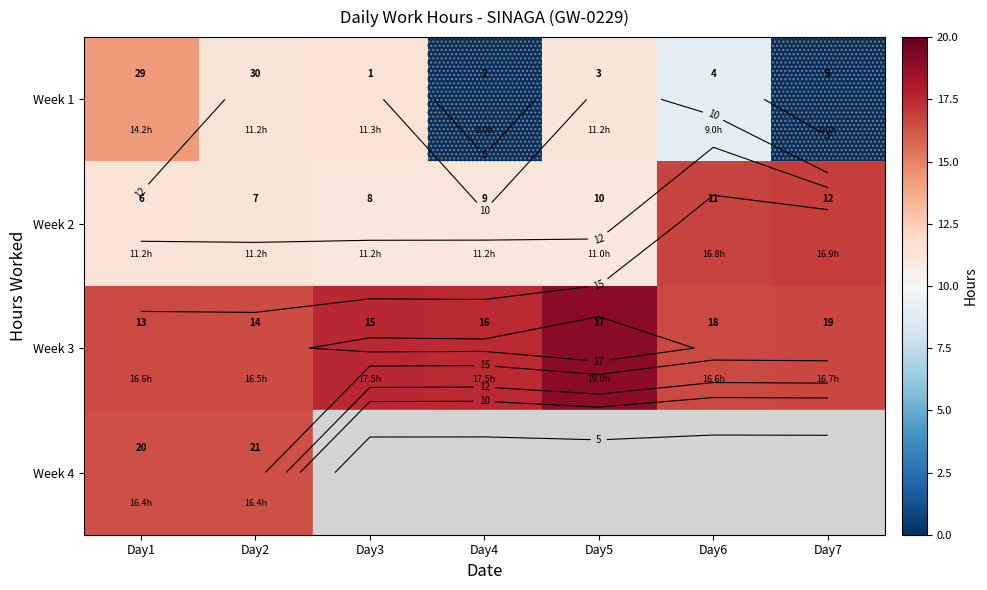

What is the difference between the highest and lowest values at Day3?

6.4